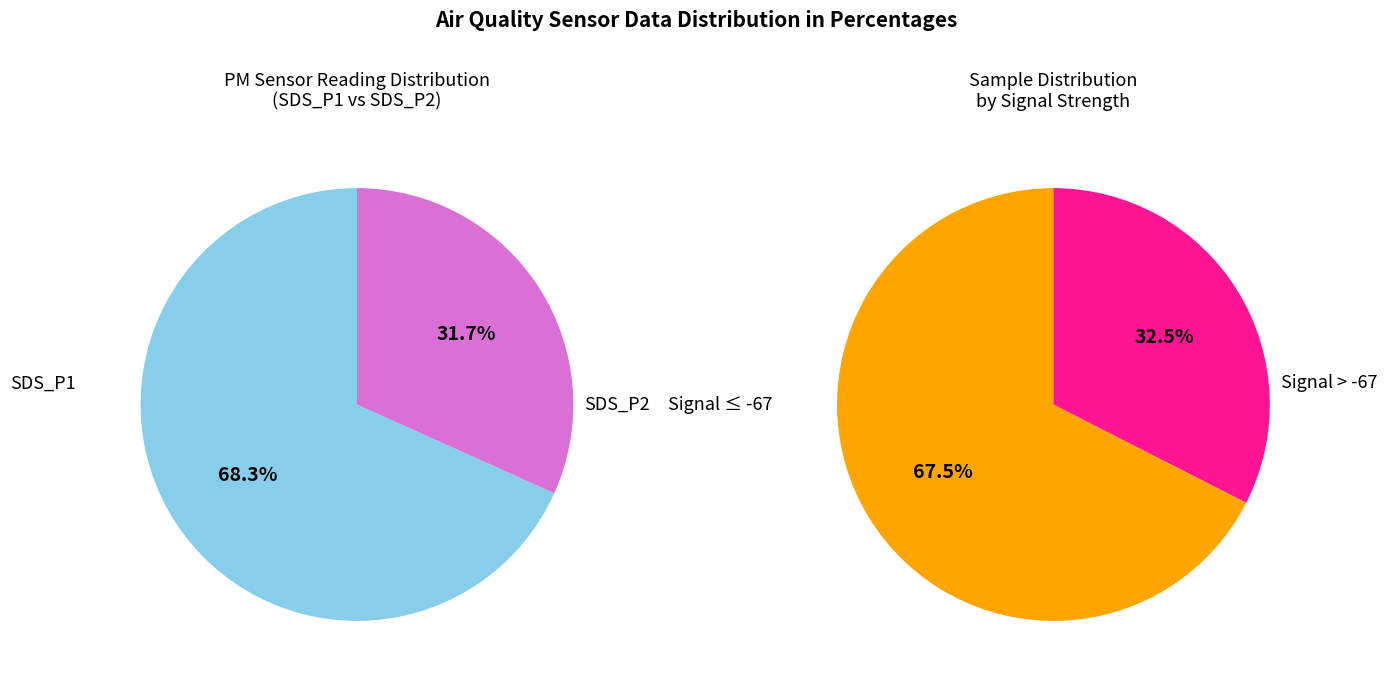

How many slices are in this pie chart?

2